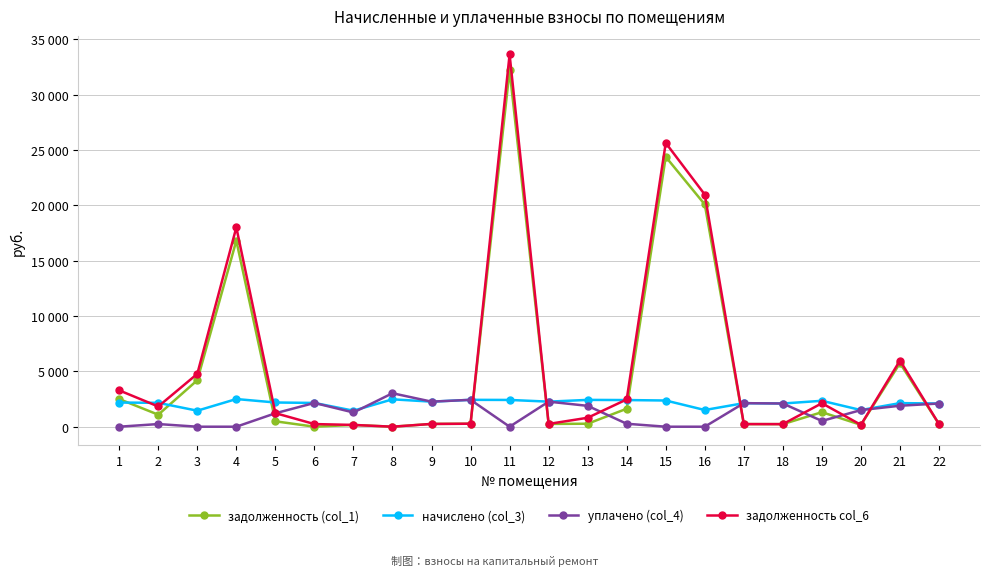

At which category is the sum across all series the highest?

11